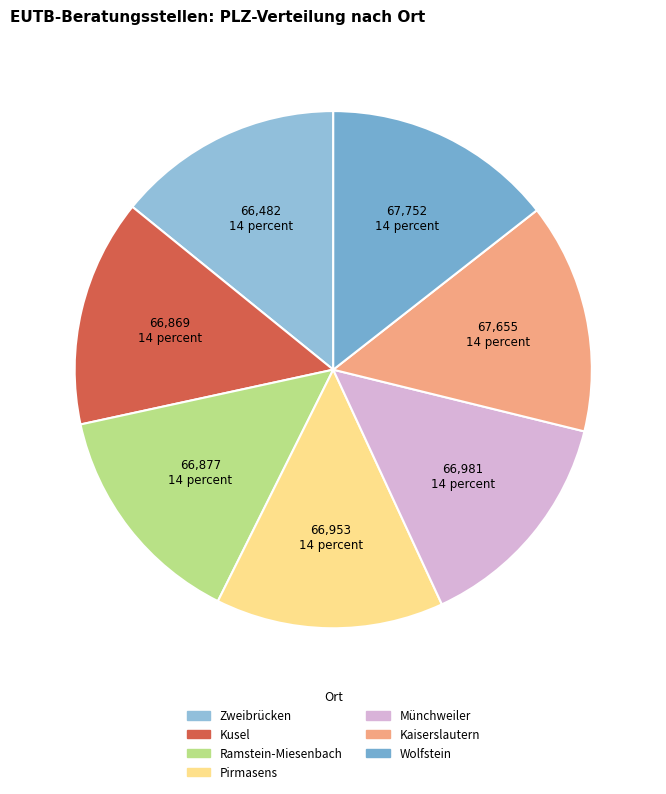

How many slices are in this pie chart?

7